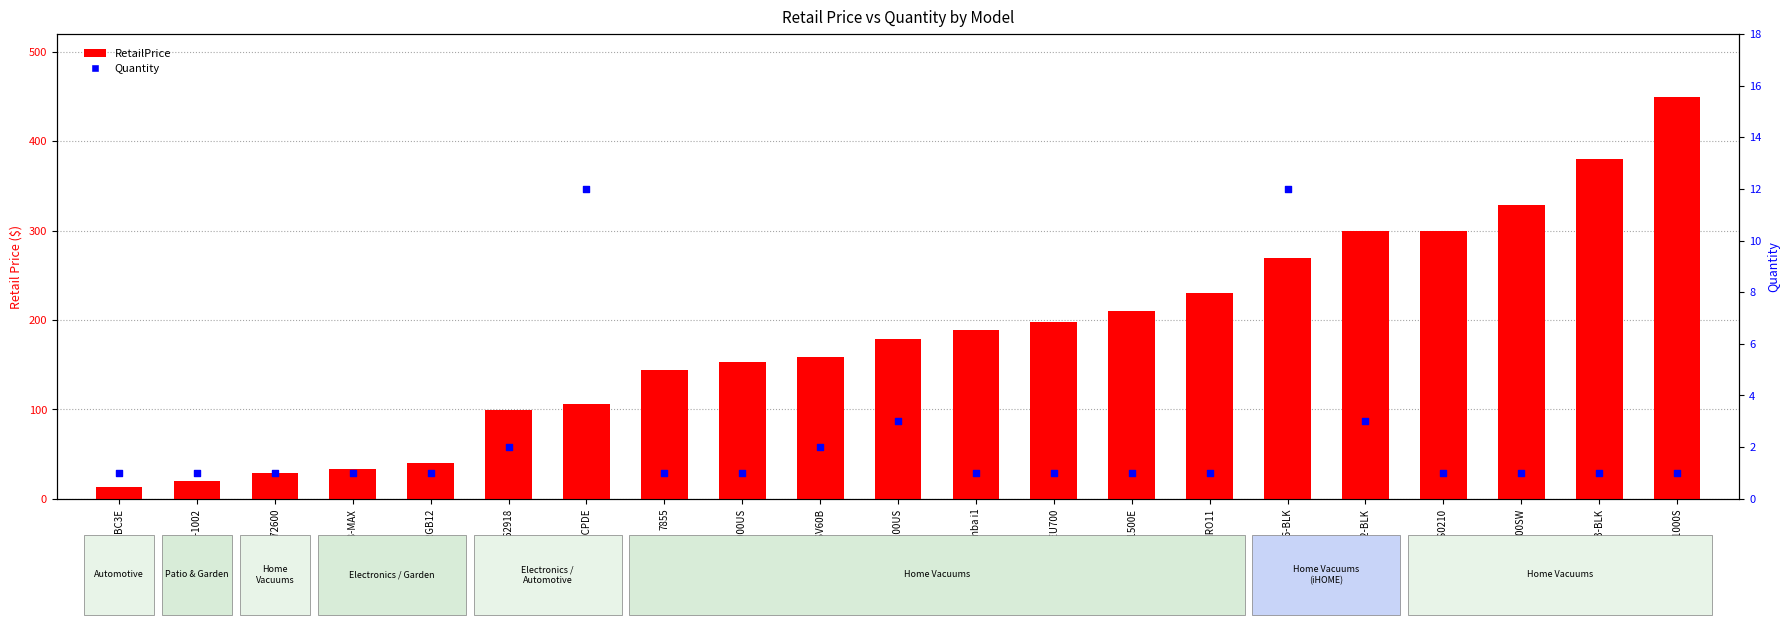

At how many categories does at least one series exceed 327?

3